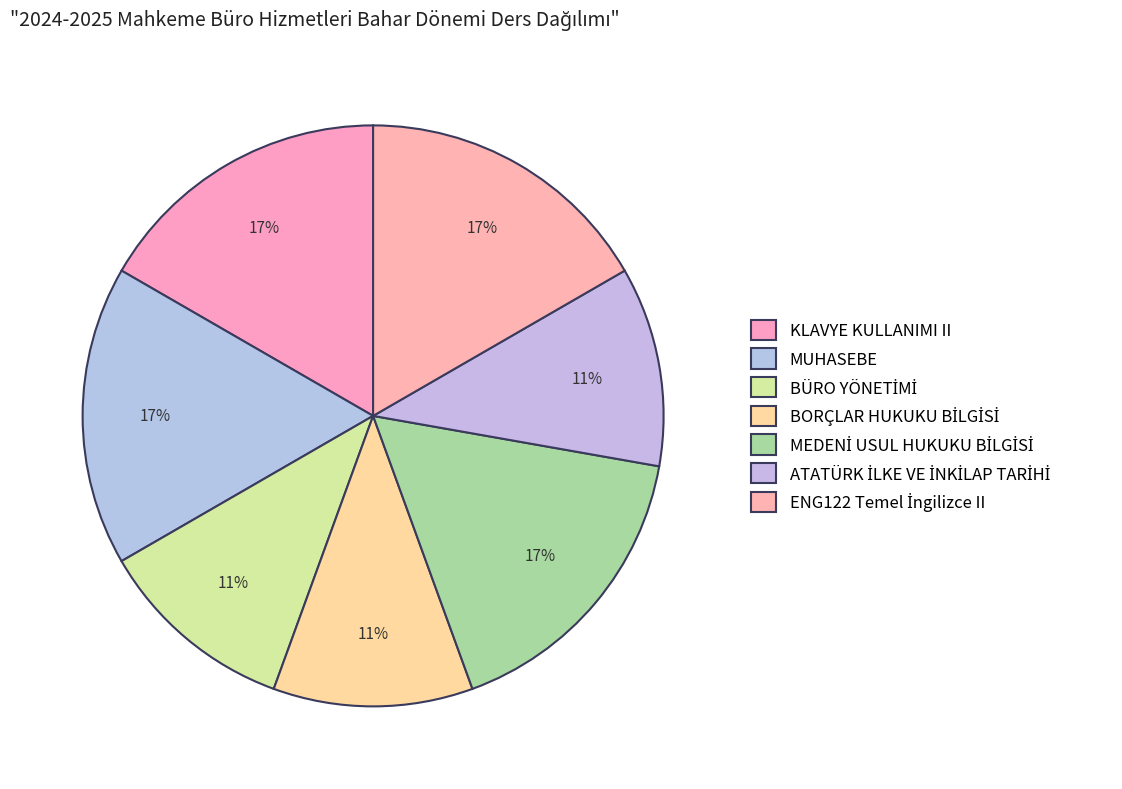

How many slices are in this pie chart?

7